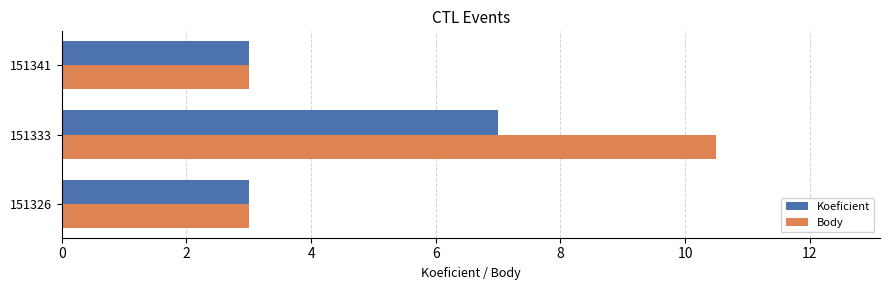

Read the Koeficient value at 151341.

3.0